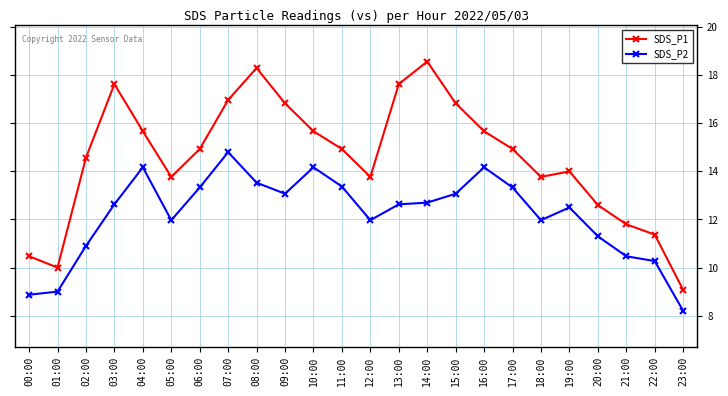

True or false: SDS_P1 has a value of 21.0 at 10:00.

False